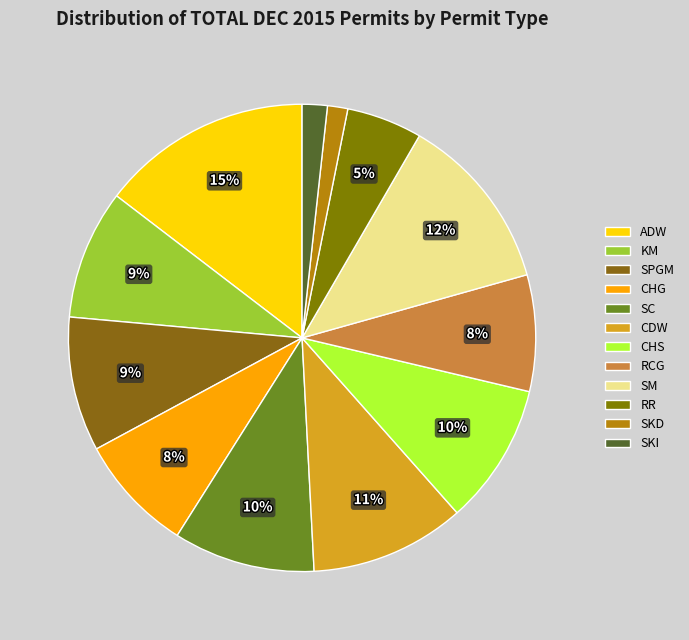

How many segments does this pie chart have?

12